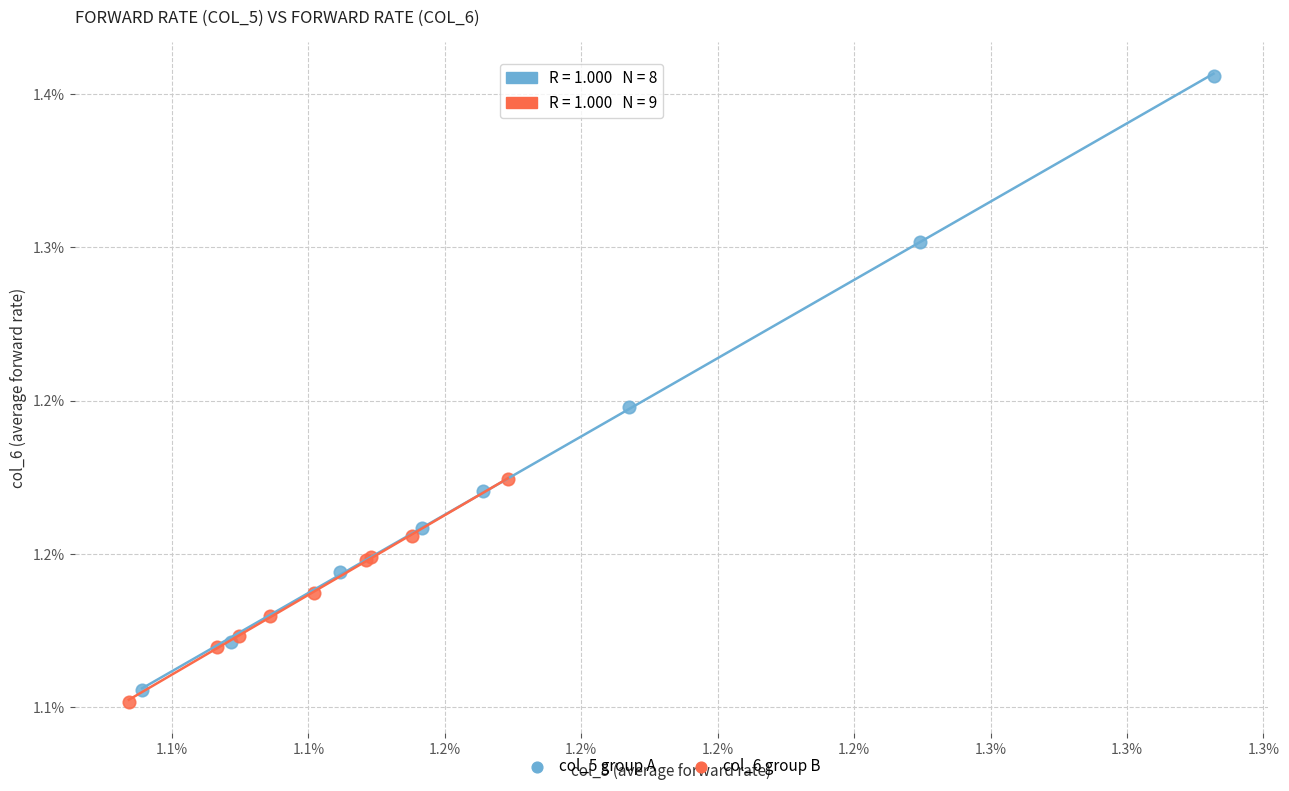

What are all the series names shown in the legend?

col_5 group A, col_6 group B